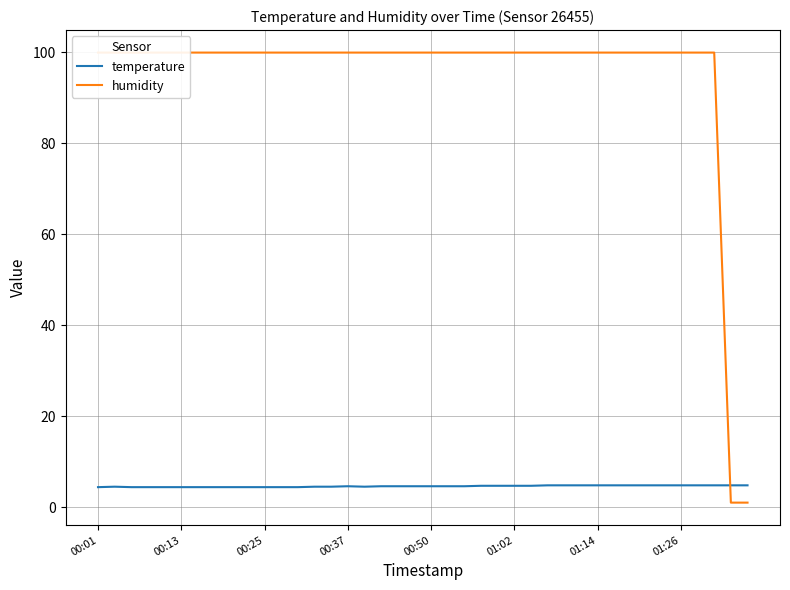

At which category is the sum across all series the highest?

27